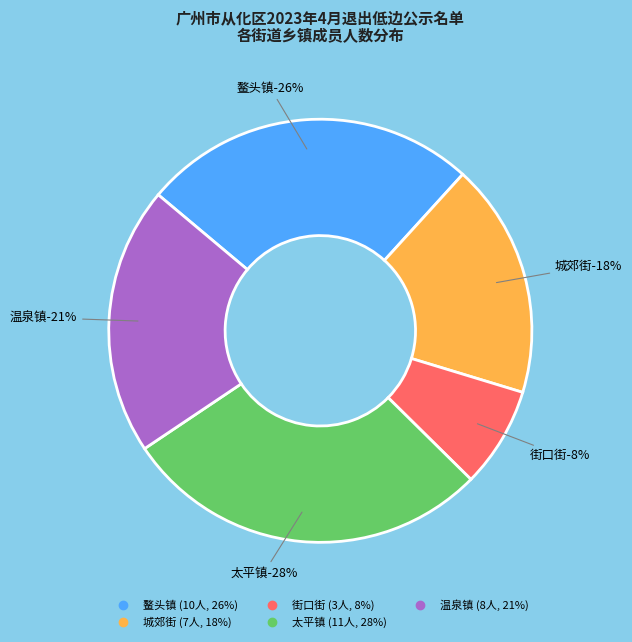

To the nearest percent, what is the difference between the largest and smallest slice percentages?

21%